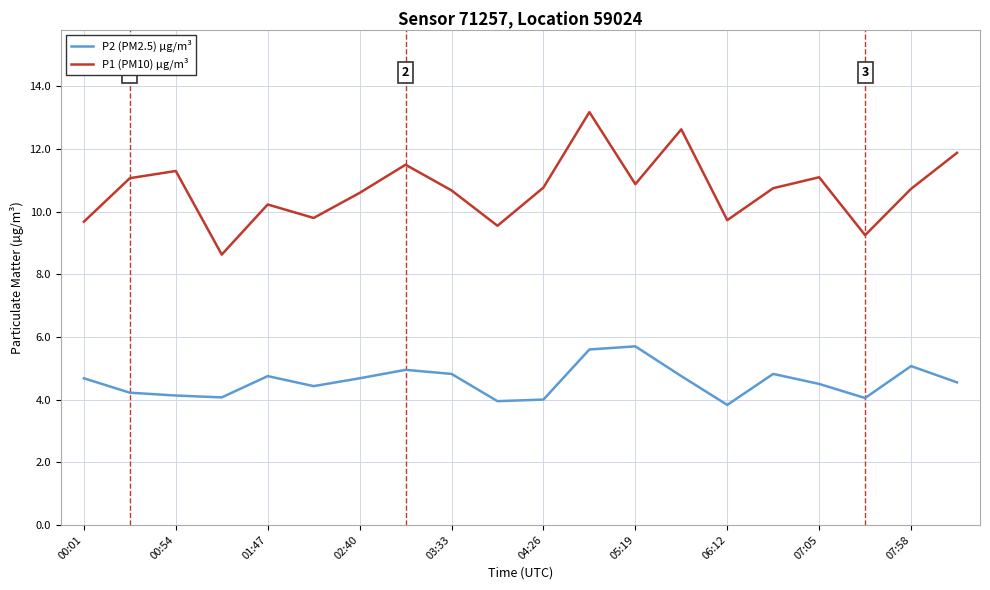

True or false: P1 (PM10) µg/m³ and P2 (PM2.5) µg/m³ cross at least once.

False